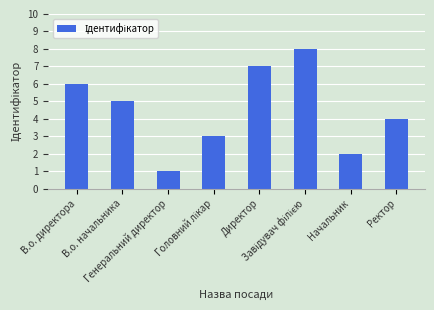

What is the label of the 8th bar from the left?

Ректор